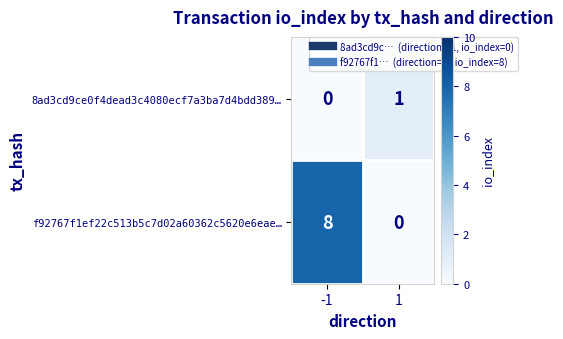

The value of f92767f1ef22c513b5c7d02a60362c5620e6eae… at 1 is 0. True or false?

True